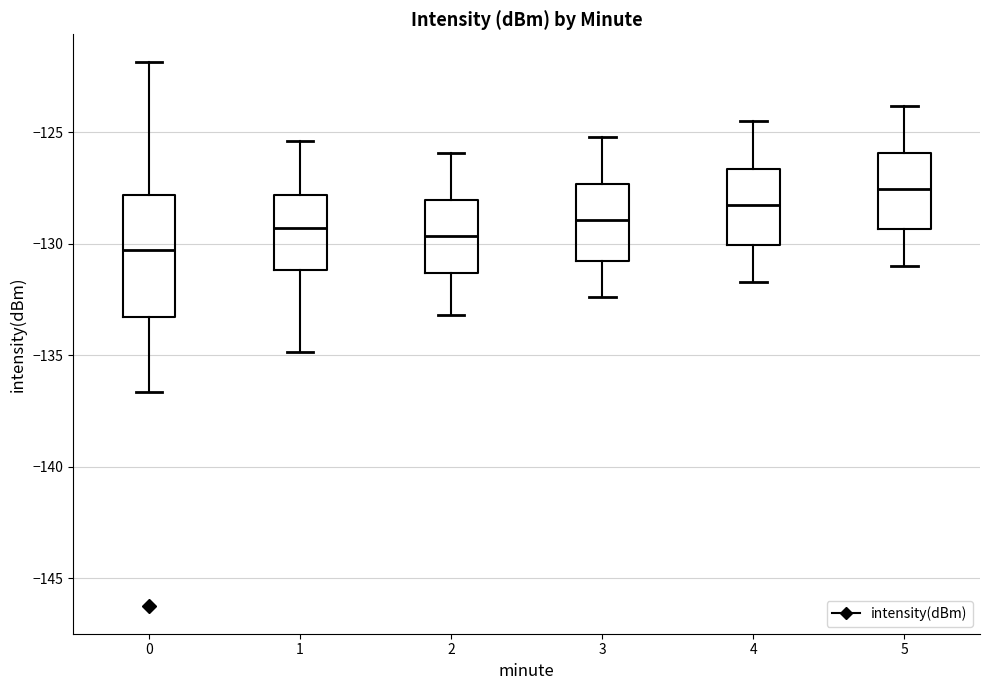

Reading left to right, transcribe this box plot: for each box, give where its median line is, the range the box spans, and where its two whiskers end, as read against the y-axis. The values are not printed on the chart, so give them approximately, as read against the axis.

0: median -130.5, box -133.5 to -128.0, whiskers -136.5 to -122.0
1: median -129.5, box -131.0 to -128.0, whiskers -135.0 to -125.5
2: median -129.5, box -131.5 to -128.0, whiskers -133.0 to -126.0
3: median -129.0, box -130.5 to -127.5, whiskers -132.5 to -125.0
4: median -128.0, box -130.0 to -126.5, whiskers -131.5 to -124.5
5: median -127.5, box -129.5 to -126.0, whiskers -131.0 to -124.0